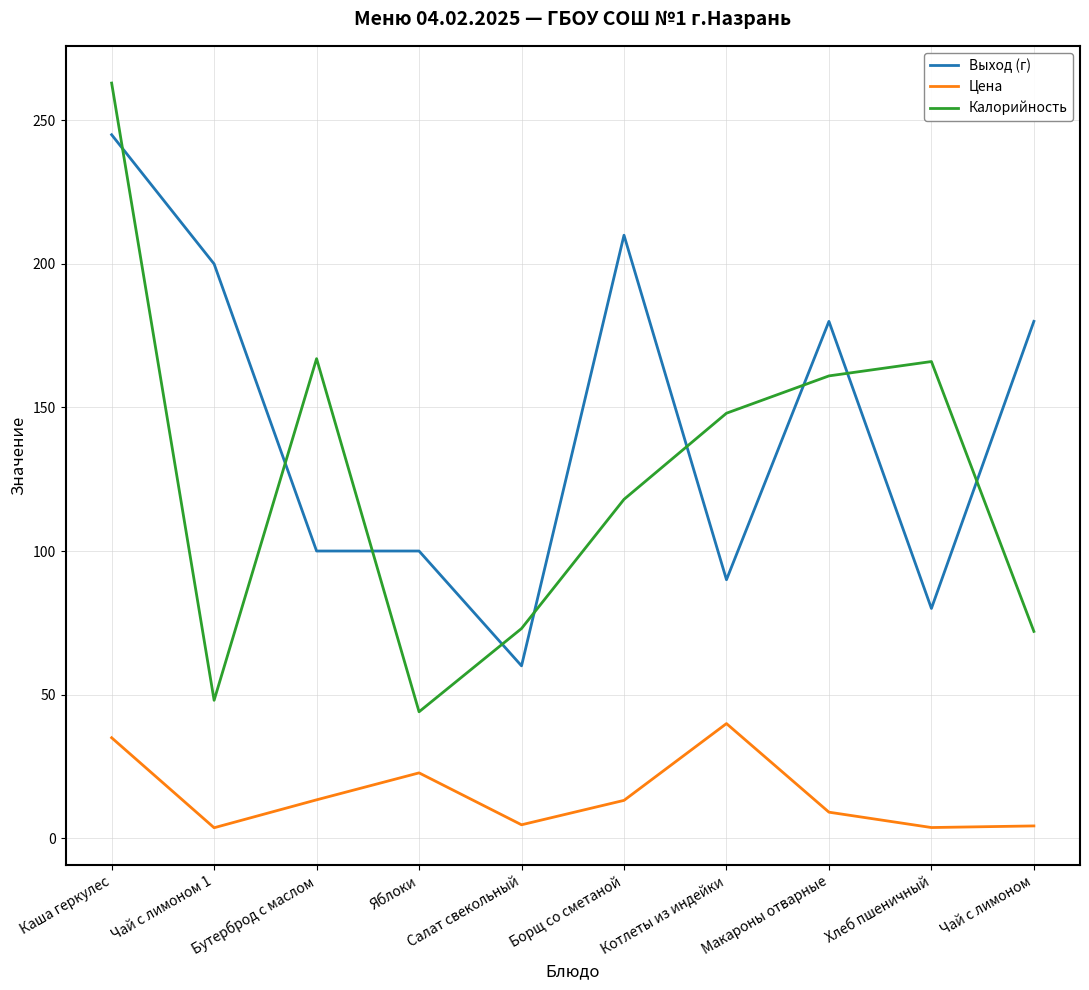

True or false: Выход (г) and Цена intersect in this chart.

False